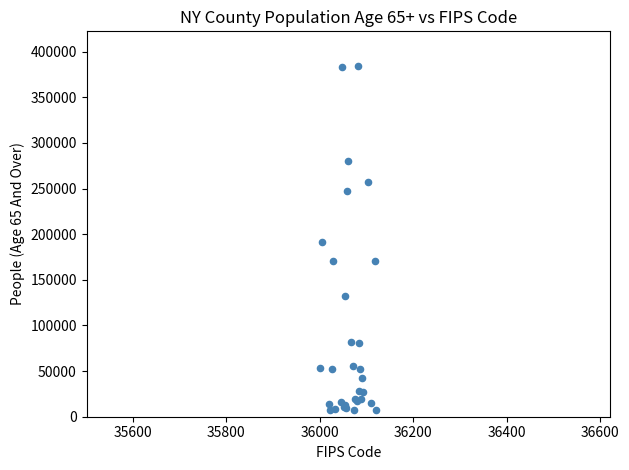

What Y value in the scatter plot is closest to 195533?

191015